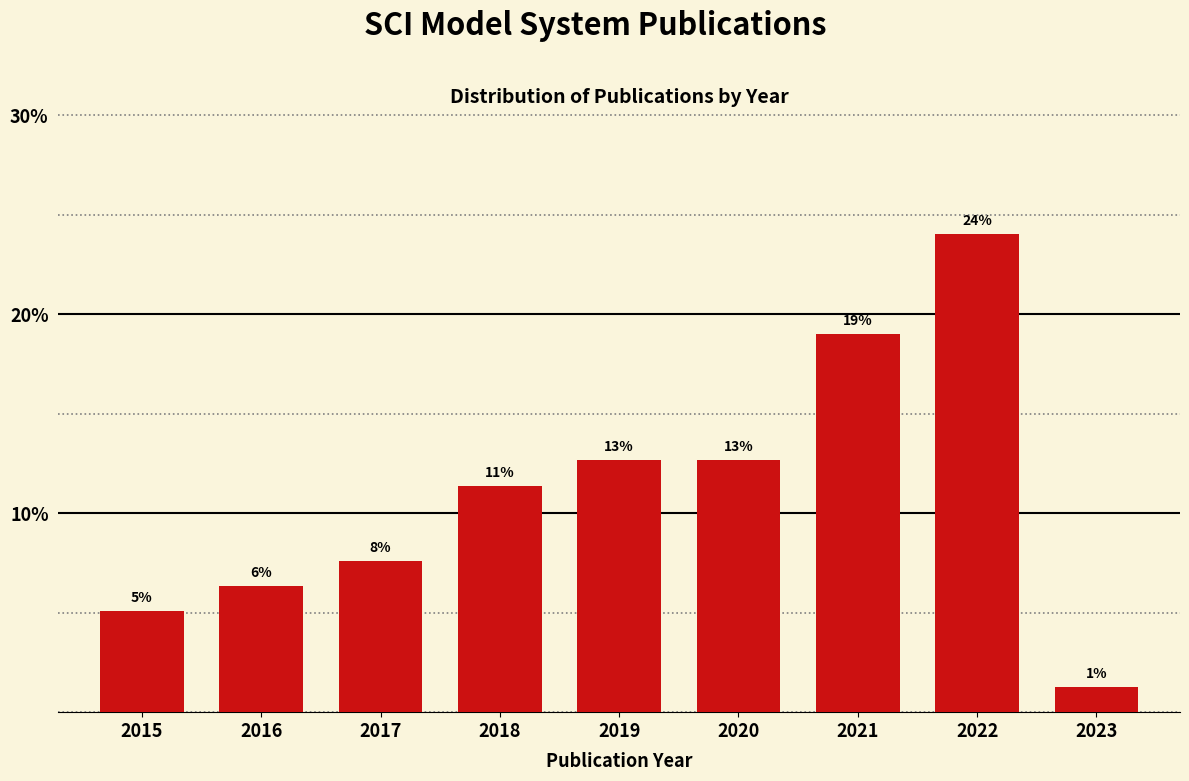

How many bars are there in total?

9